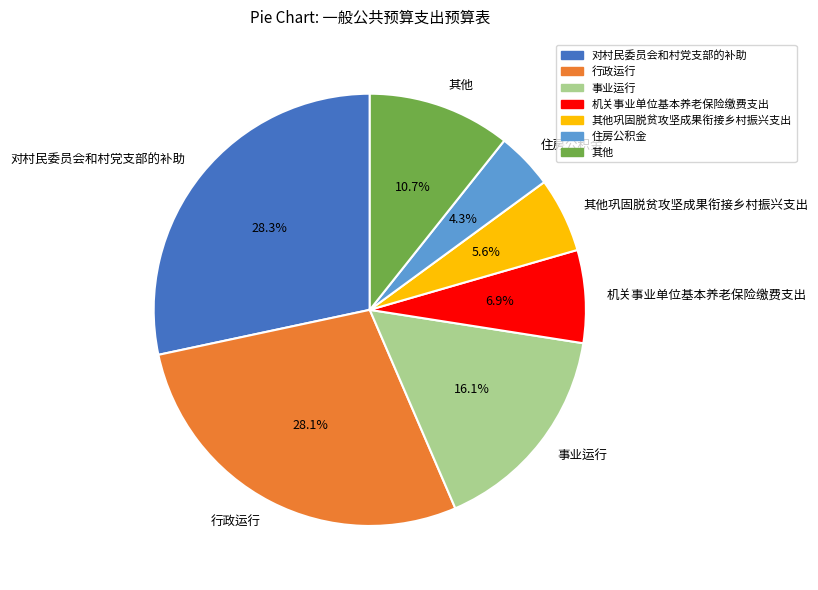

What is the ratio of the value at 机关事业单位基本养老保险缴费支出 to the value at 其他巩固脱贫攻坚成果衔接乡村振兴支出?

1.2